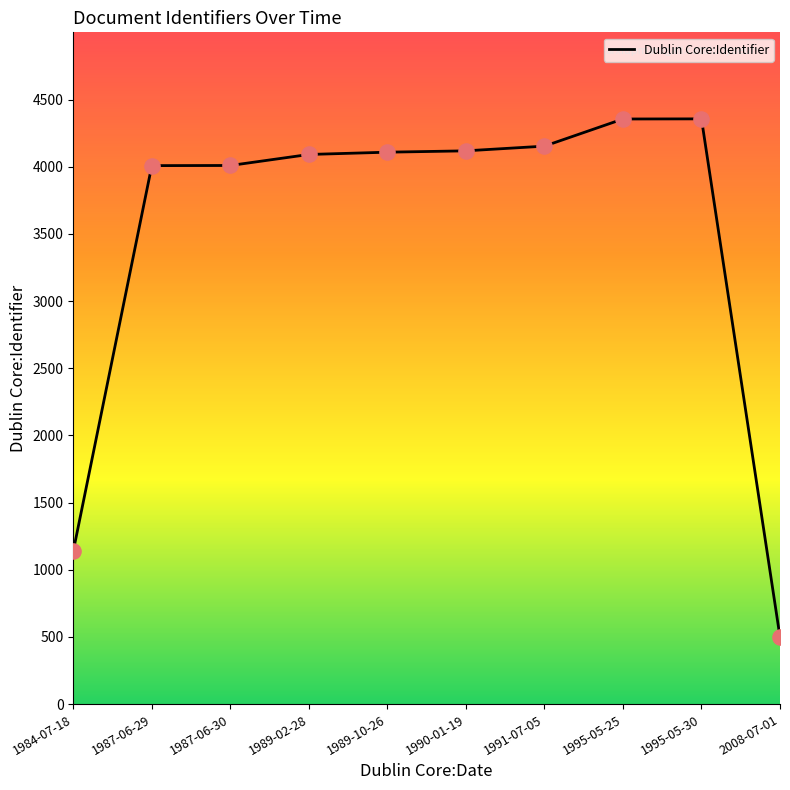

What is the change in value from 1987-06-29 to 1987-06-30?

+1